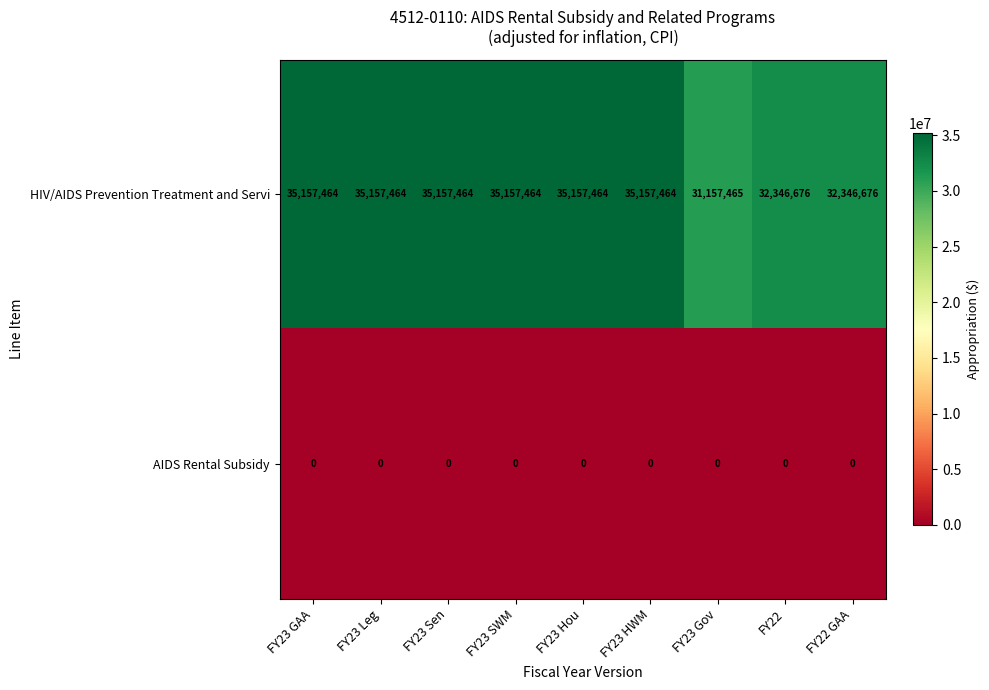

What is the total value across all series at FY23 Sen?

35157464